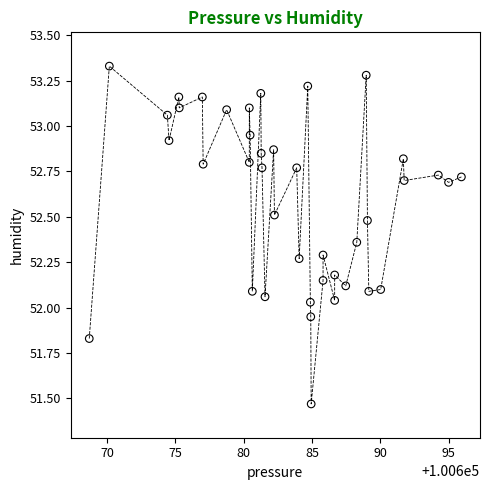

What is the range of Y values (max minus min)?

1.9